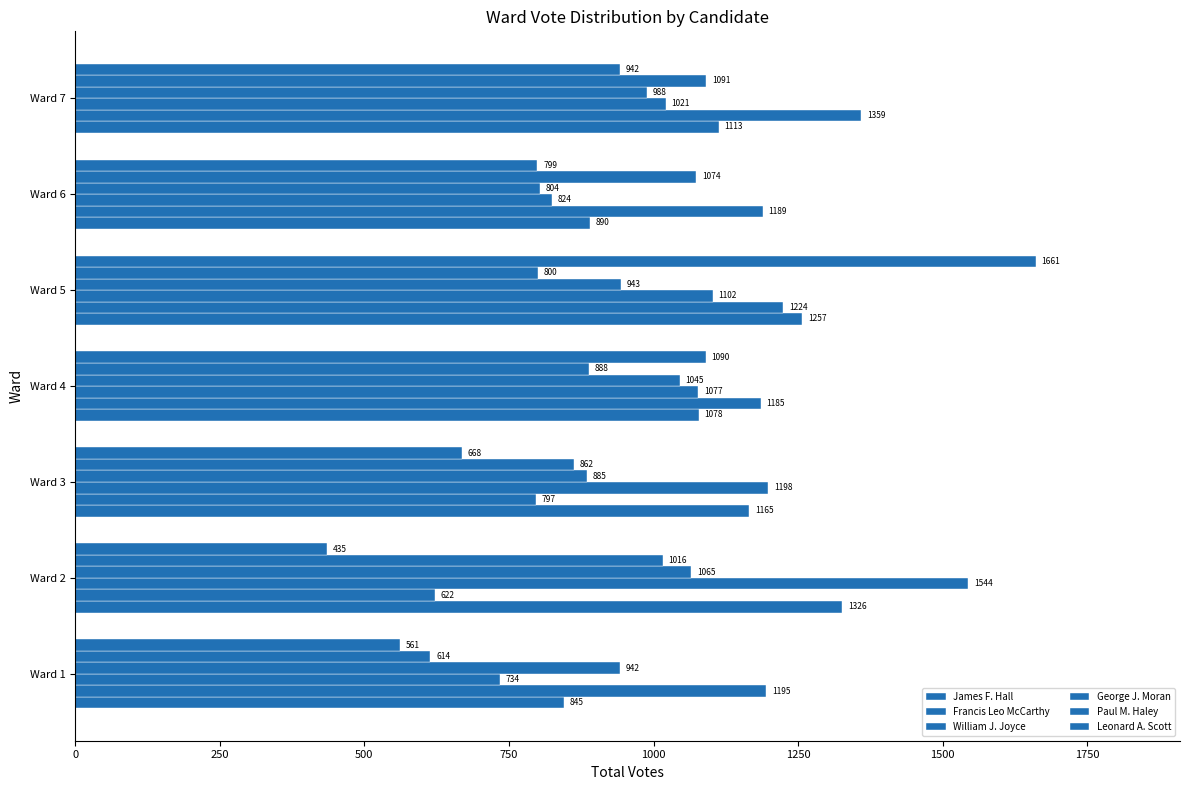

How many values in the James F. Hall series are below 1113?

3